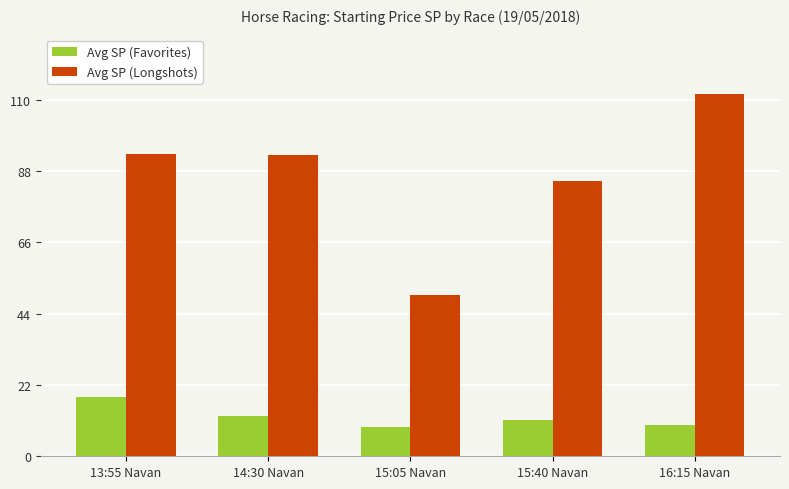

What is the difference between the Avg SP (Longshots) values at 13:55 Navan and 16:15 Navan?

18.5